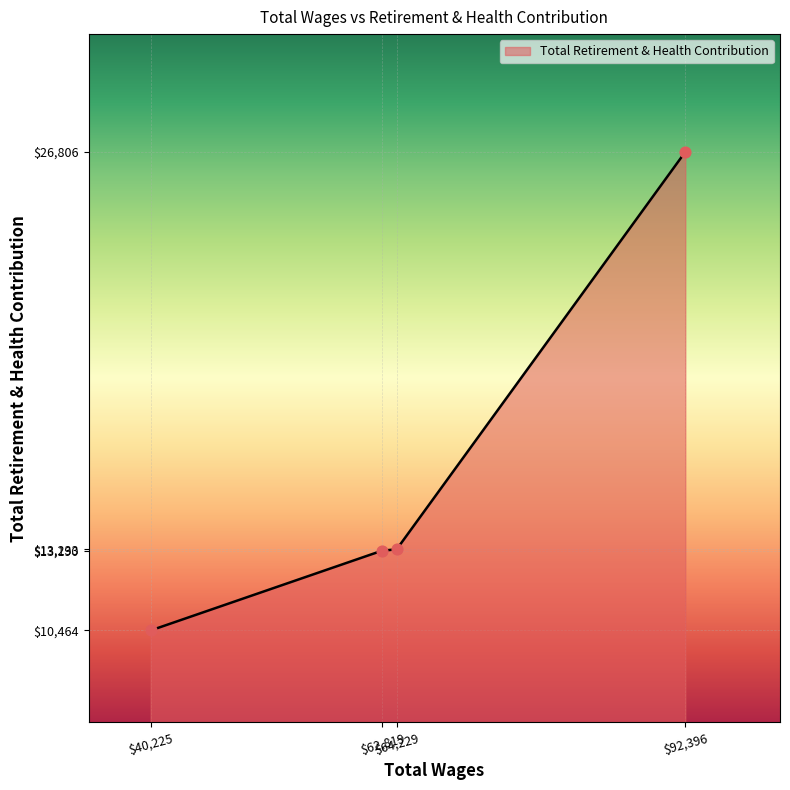

What is the difference between the maximum and second lowest values?

13616